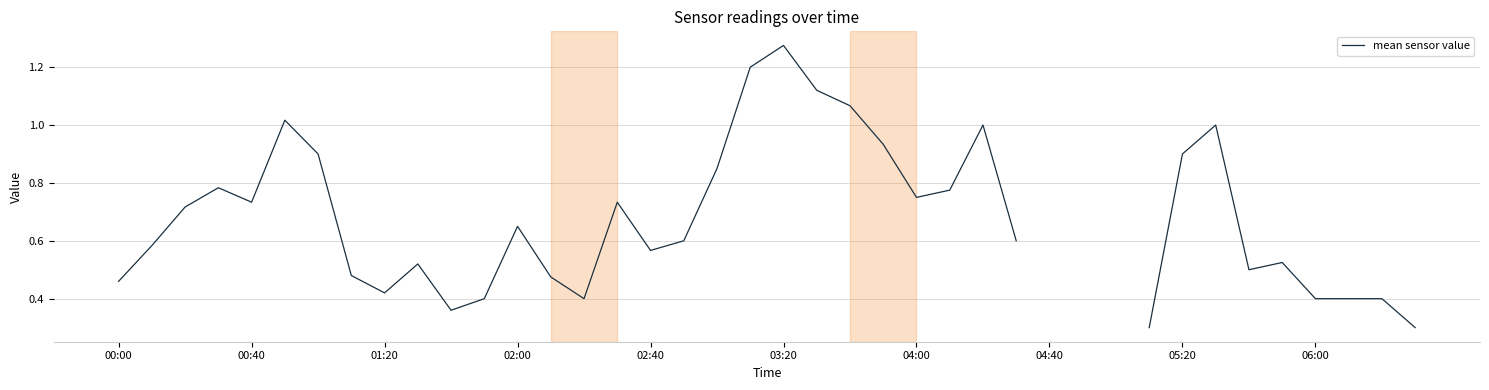

List the labels in order of value, smallest first.

31, 39, 10, 14, 11, 36, 37, 38, 05:20, 00:00, 13, 04:40, 34, 06:00, 35, 16, 00:40, 17, 27, 12, 01:20, 02:40, 15, 24, 25, 02:00, 18, 04:00, 32, 23, 26, 33, 03:20, 22, 21, 19, 20, 28, 29, 30